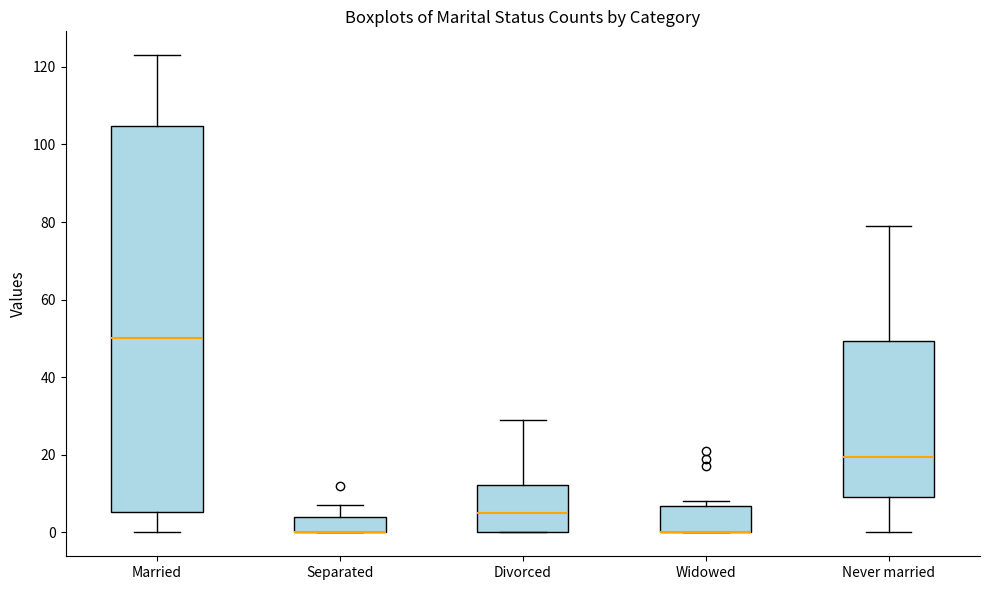

Which box is the tallest, from its lower edge to its upper edge?

Married